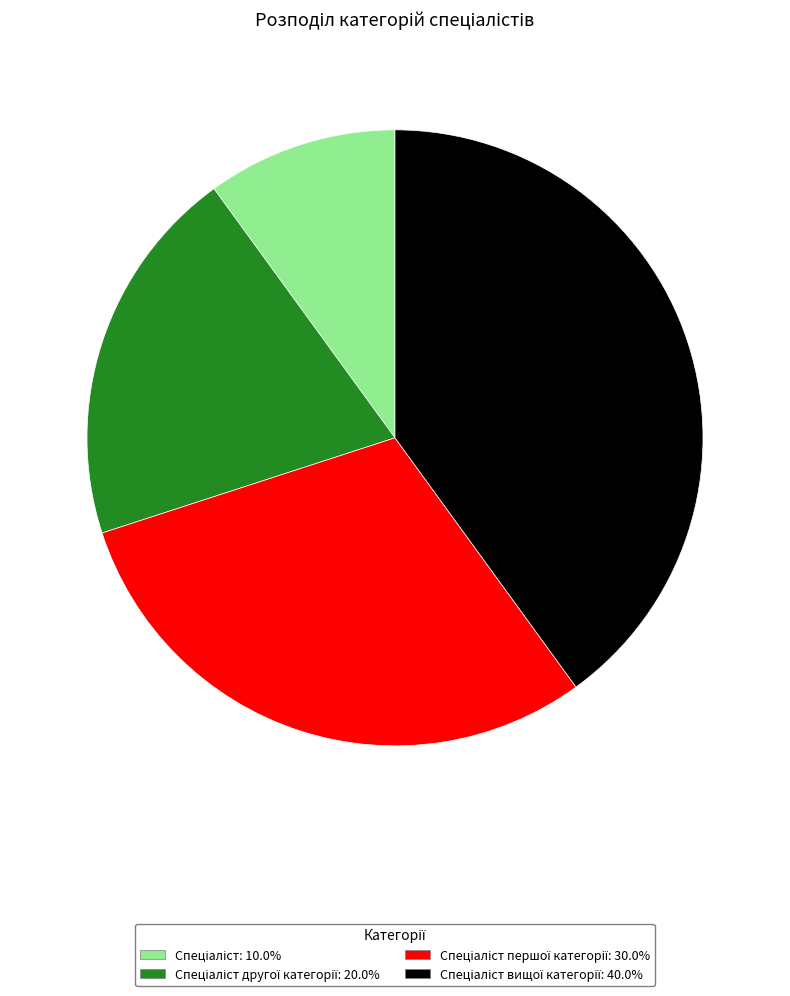

How many segments does this pie chart have?

4